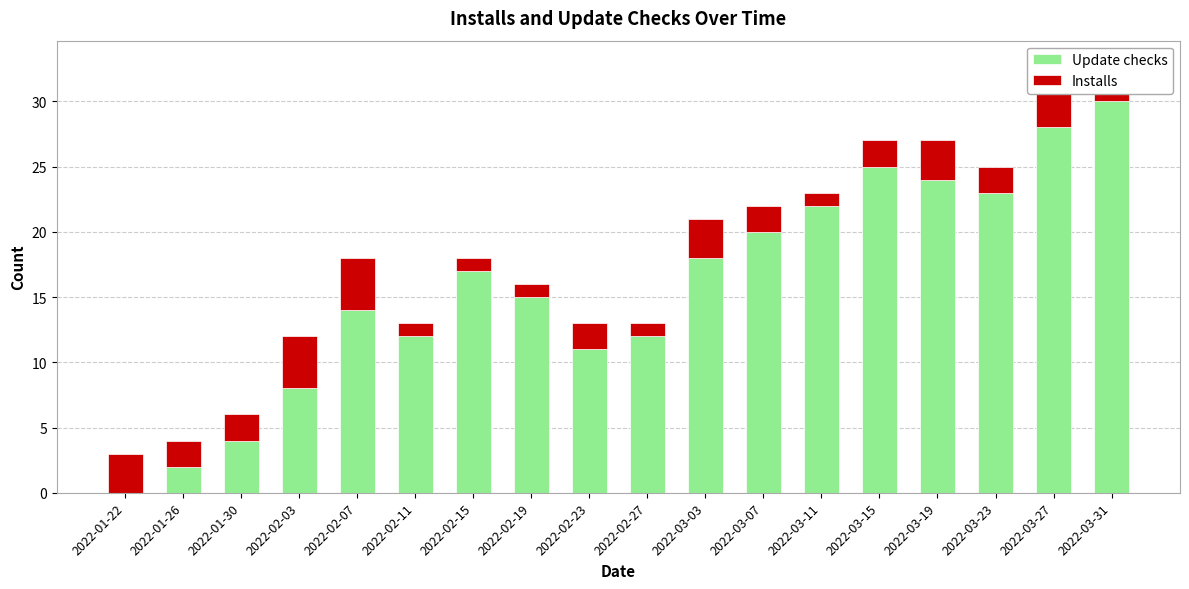

What is the sum of the Installs values at 2022-02-07 and 2022-03-03?

7